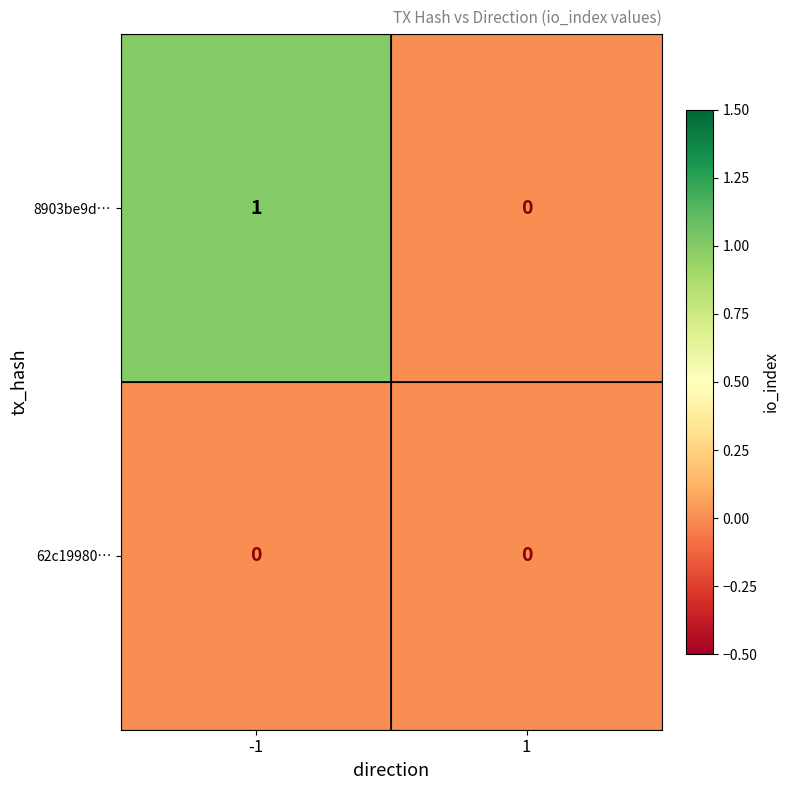

Which series has the largest total across all categories?

8903be9d…